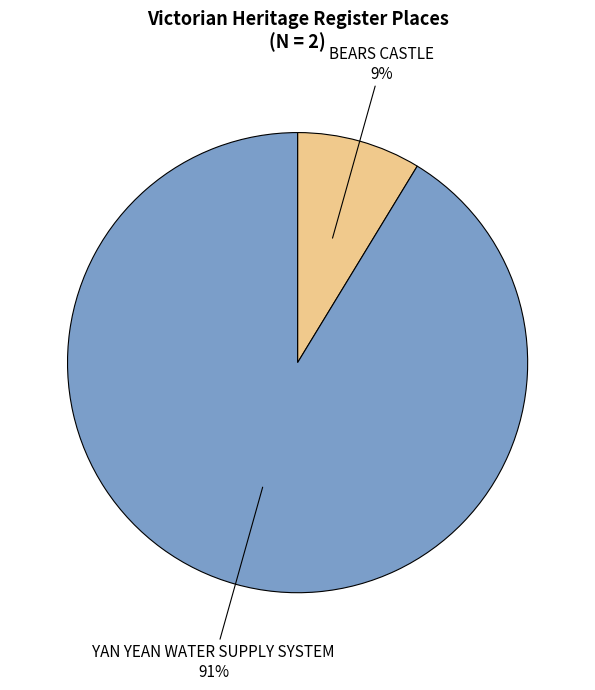

Rank the categories by value from highest to lowest.

YAN YEAN WATER SUPPLY SYSTEM, BEARS CASTLE